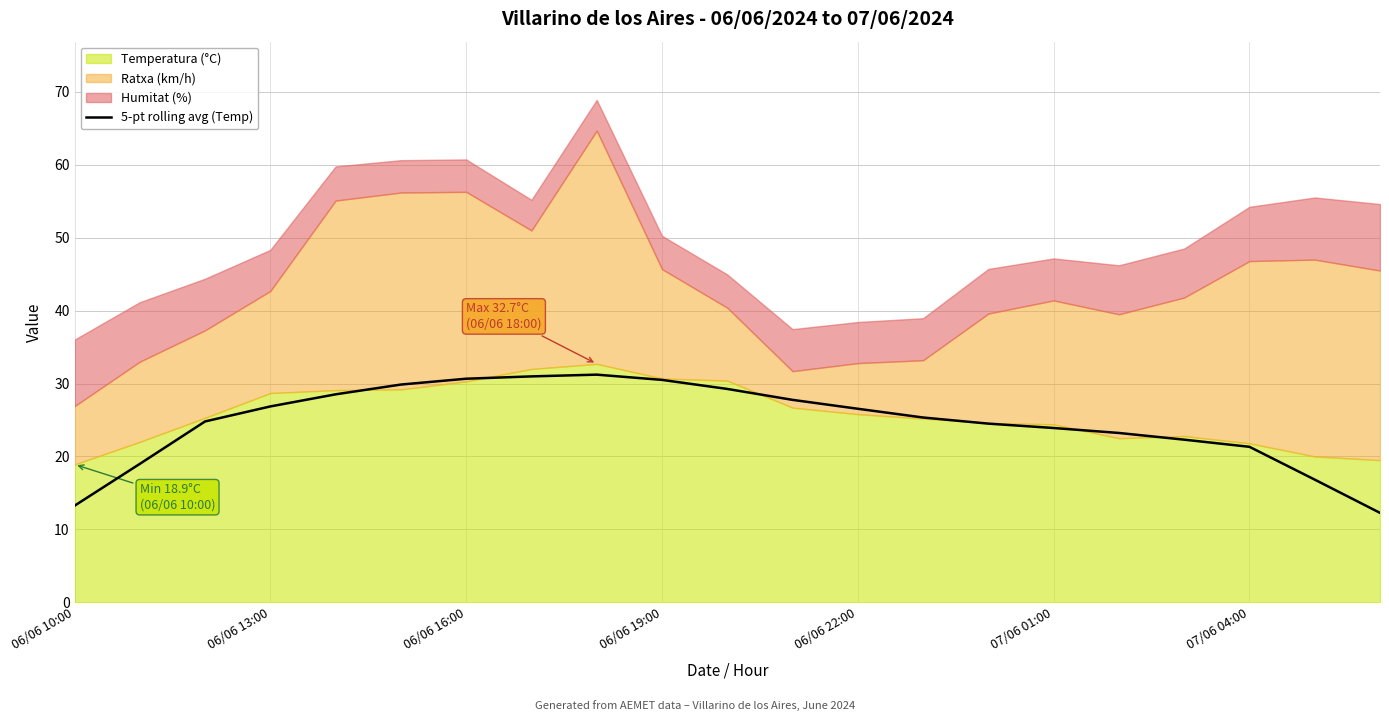

The 5-pt rolling avg (Temp) series shows 26.5 at 06/06 22:00. True or false?

True